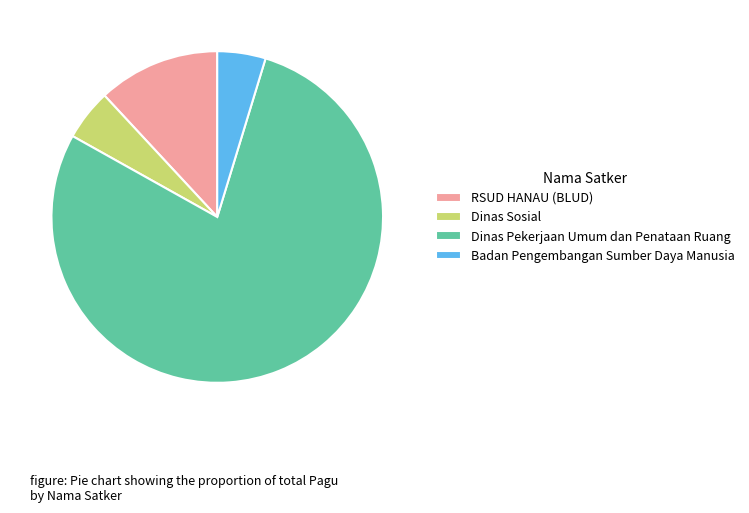

Is the sum of Dinas Pekerjaan Umum dan Penataan Ruang and RSUD HANAU (BLUD) greater than half?

Yes